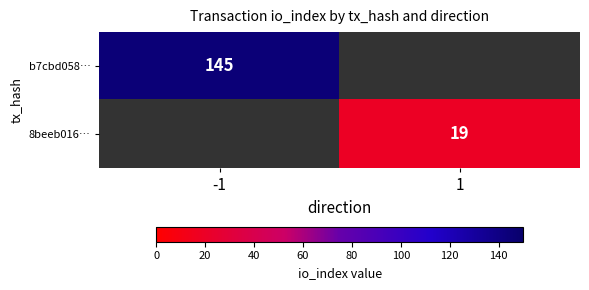

The 8beeb016… series shows 34 at 1. True or false?

False